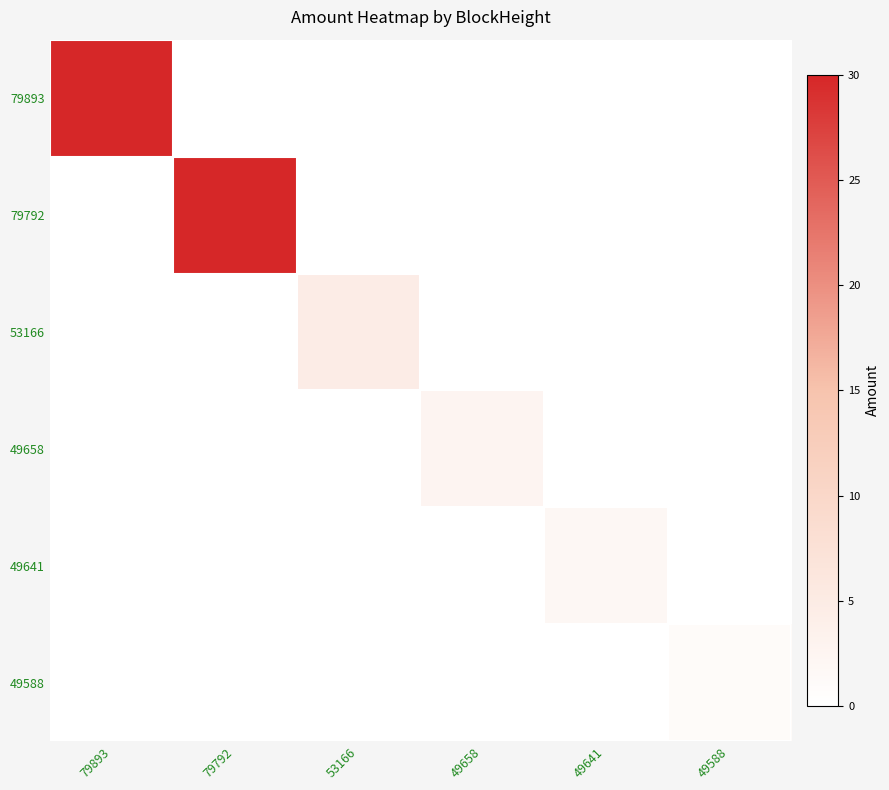

What is the spread (max minus min) of values at 79893?

30.0